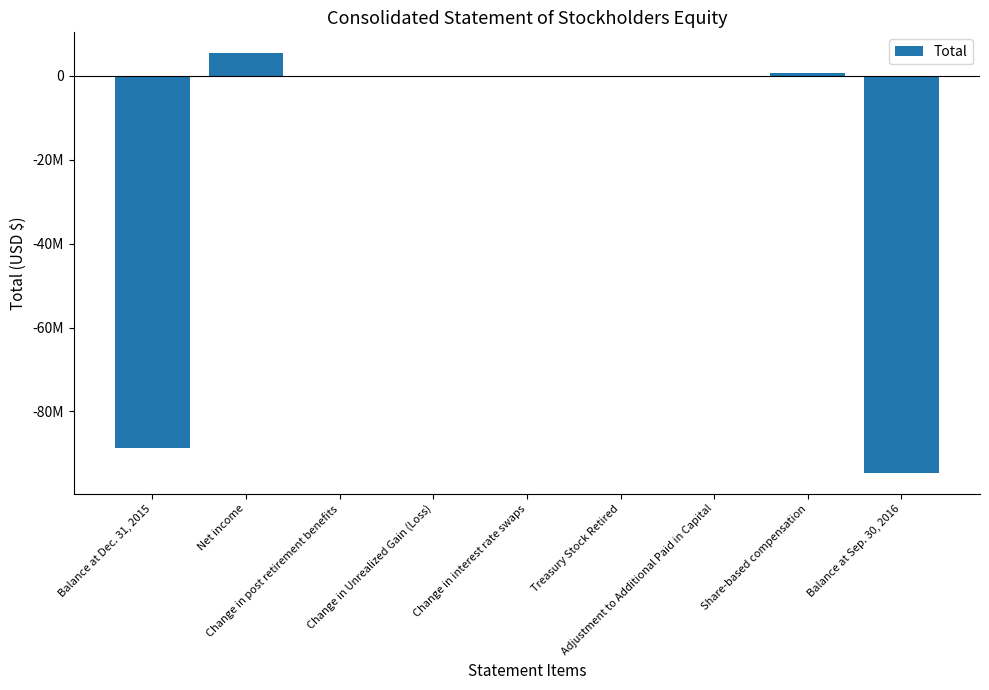

What is the greatest value displayed?

5379000